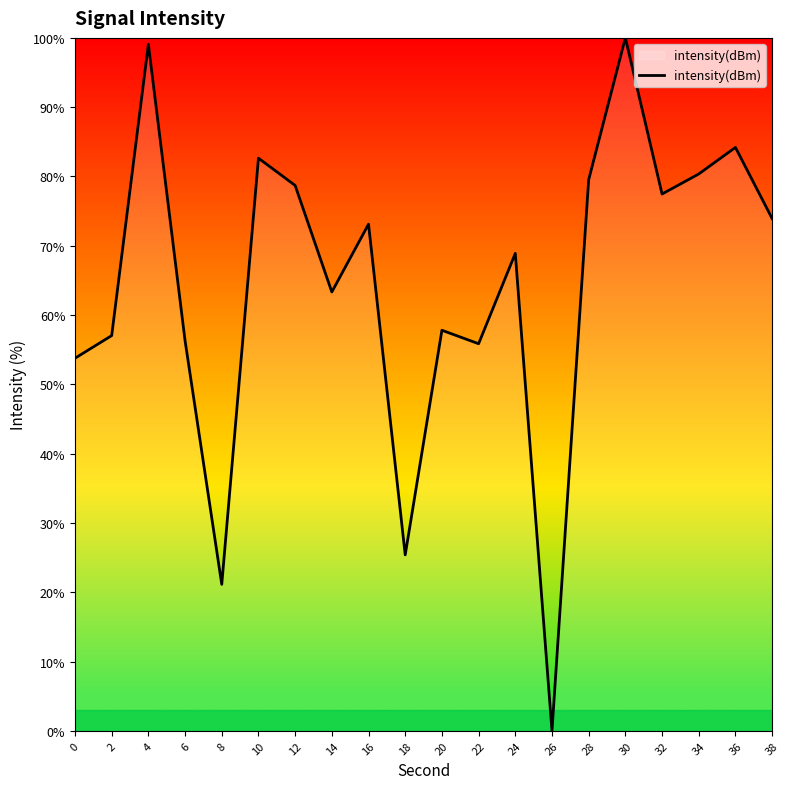

What is the sum of the values at 24 and 10?

151.5